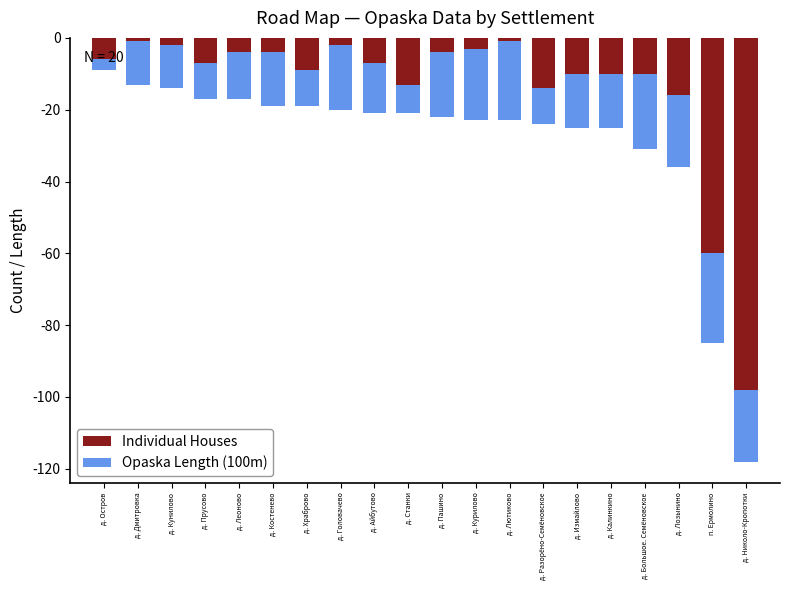

Which category has the highest value in the Opaska Length (100m) series?

д. Остров